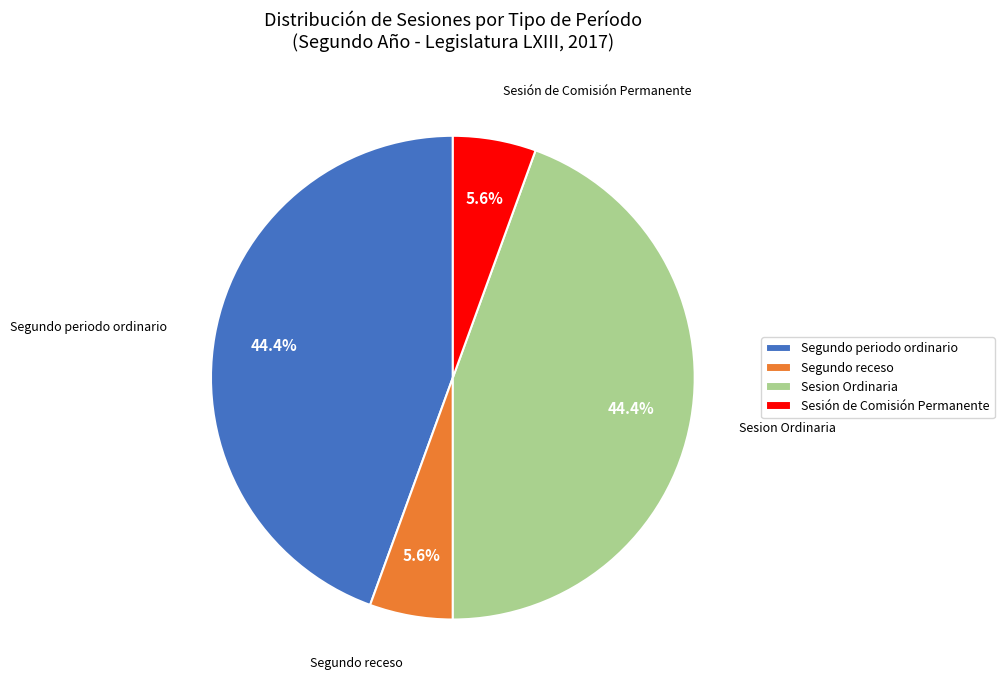

Combined, what portion of the pie is Segundo periodo ordinario and Sesión de Comisión Permanente?

50.0%